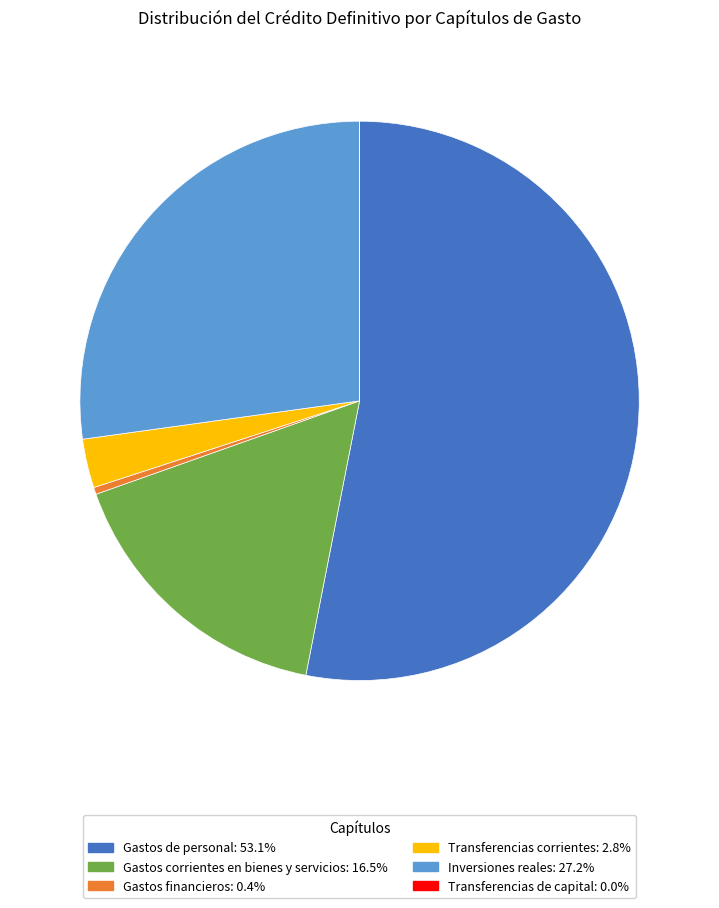

Which has a higher value, Transferencias corrientes or Gastos financieros?

Transferencias corrientes